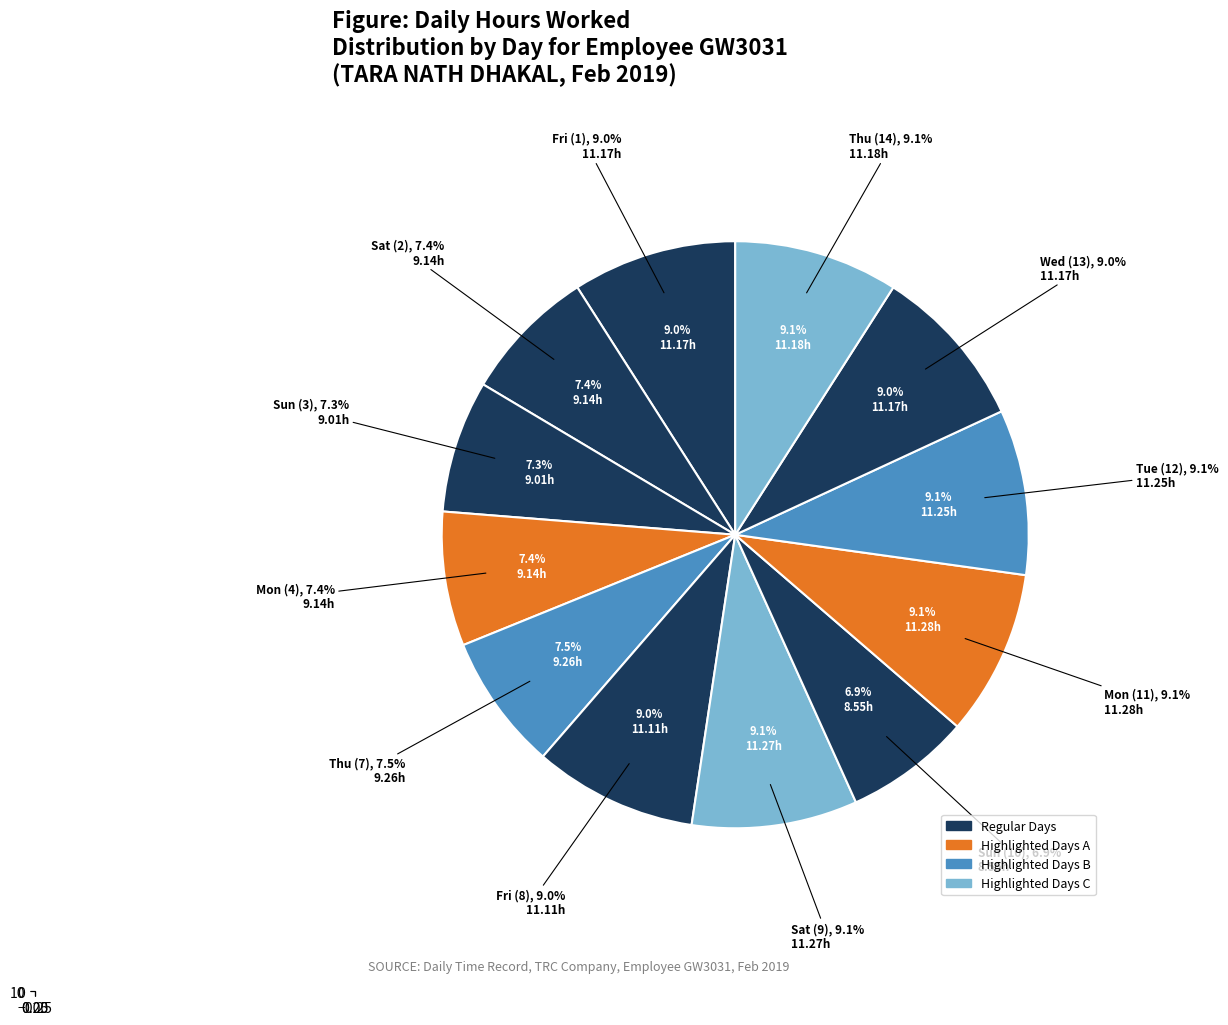

Rank the categories by value from highest to lowest.

Mon (11), Sat (9), Tue (12), Thu (14), Fri (1), Wed (13), Fri (8), Thu (7), Sat (2), Mon (4), Sun (3), Sun (10)